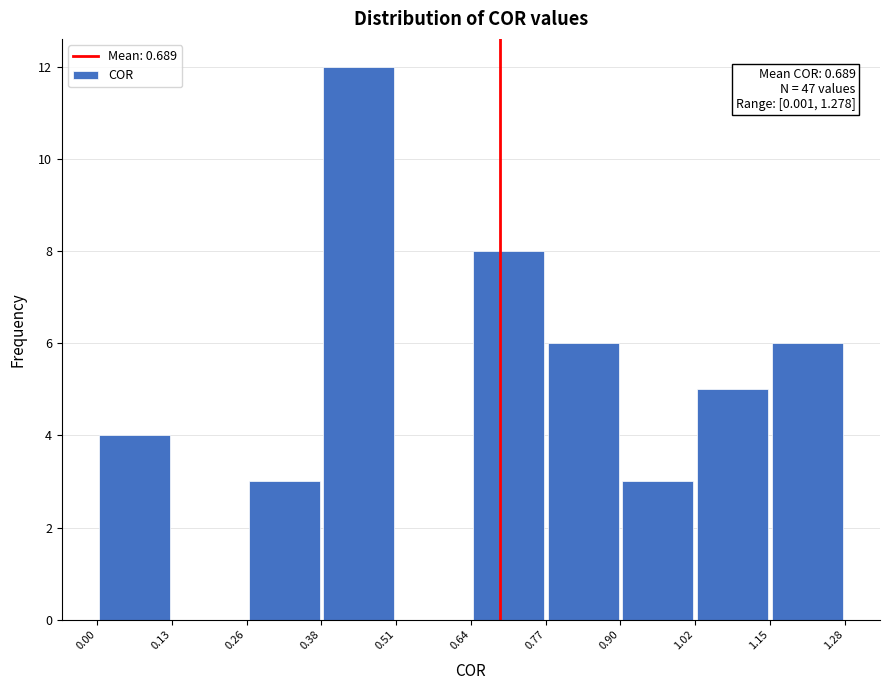

Which range on the x-axis has the tallest bar?

0.38 to 0.51